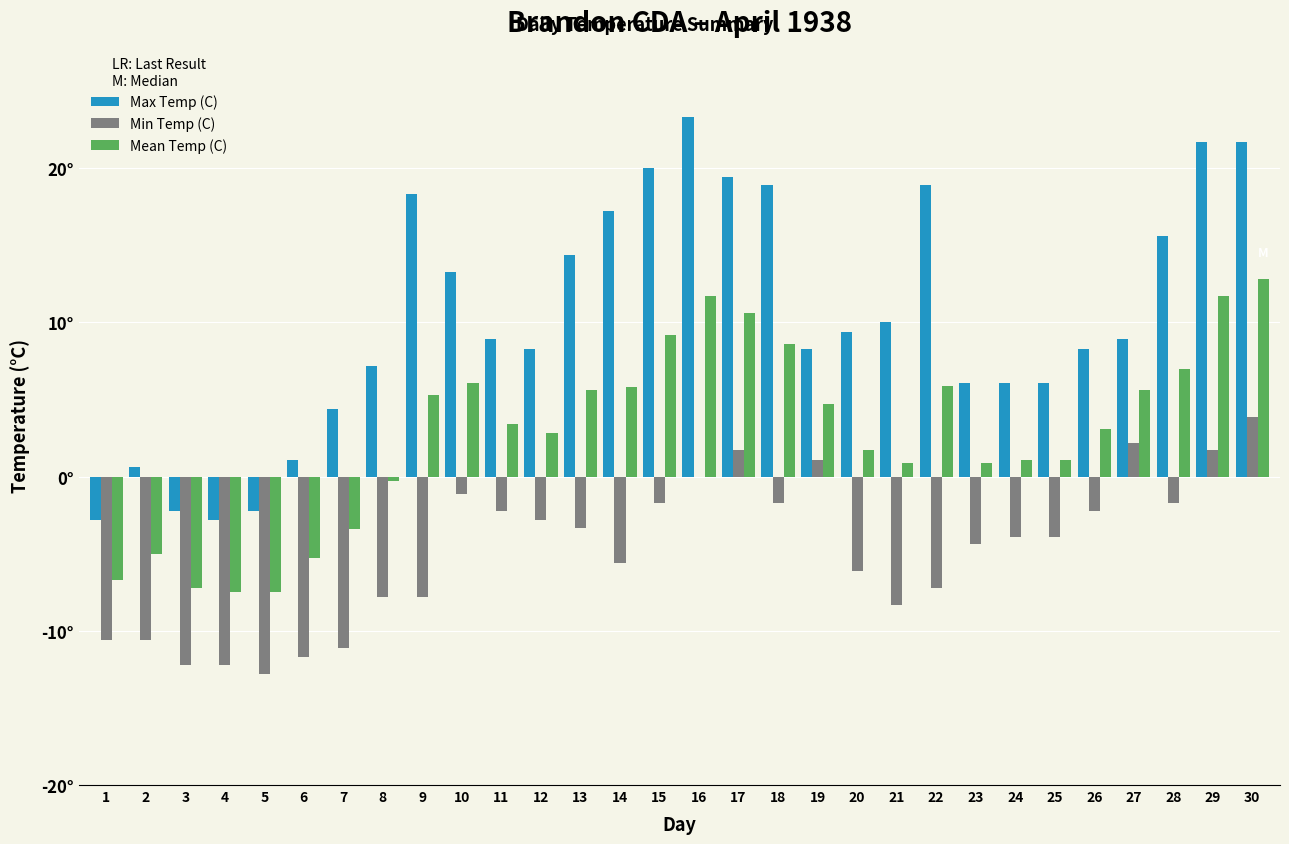

What are all the series names shown in the legend?

Max Temp (C), Min Temp (C), Mean Temp (C)